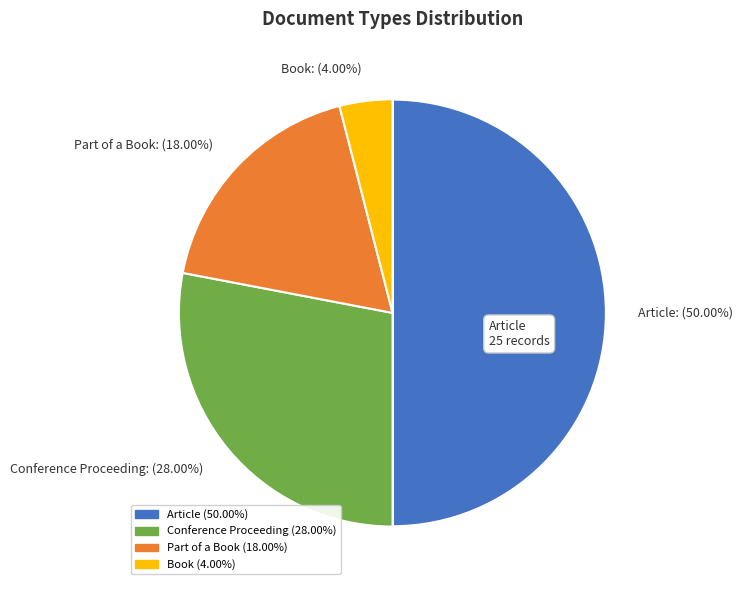

Rank the categories by value from highest to lowest.

Article, Conference Proceeding, Part of a Book, Book